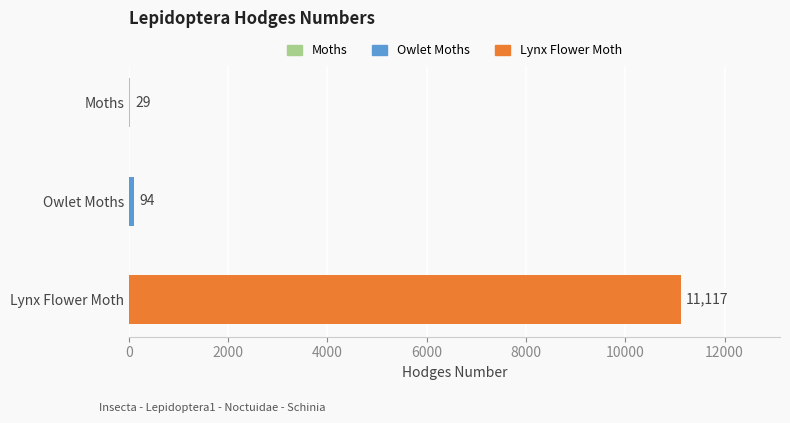

What is the greatest value displayed?

11117.0